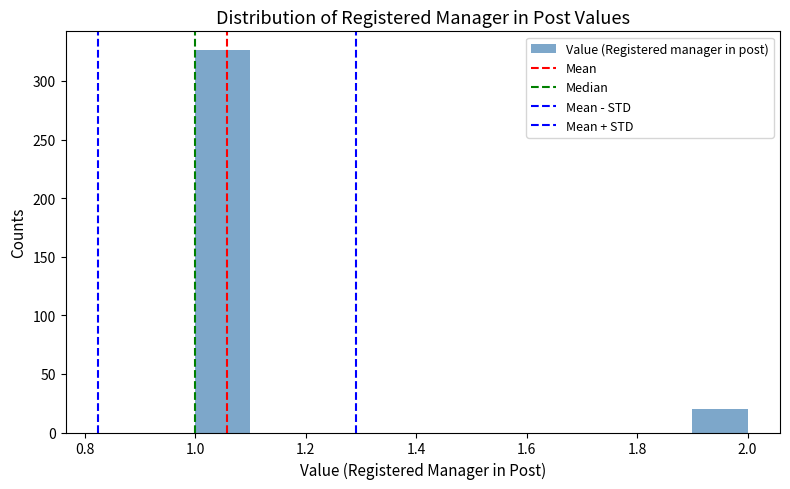

Which range on the x-axis has the tallest bar?

1.0 to 1.1